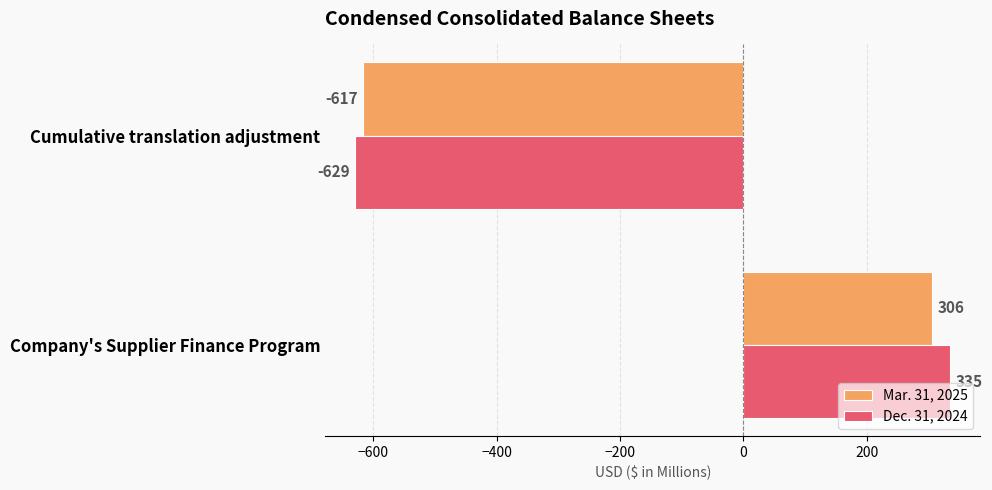

What is the difference between the maximum and minimum values in the Dec. 31, 2024 series?

964